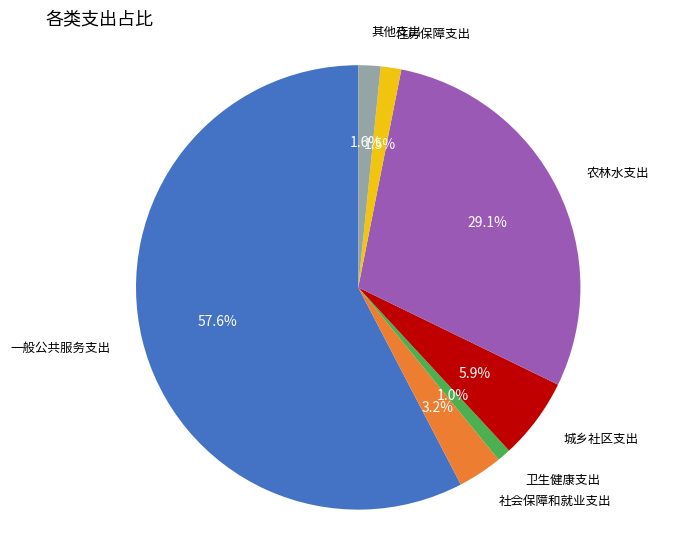

How many slices are in this pie chart?

7